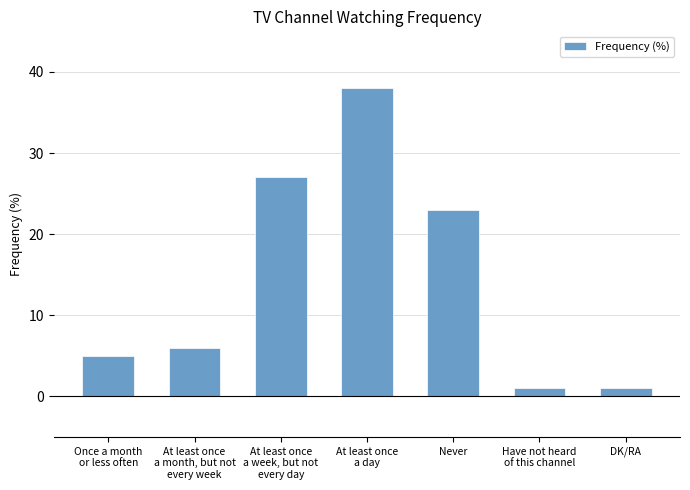

What is the difference between the second highest and second lowest values?

26